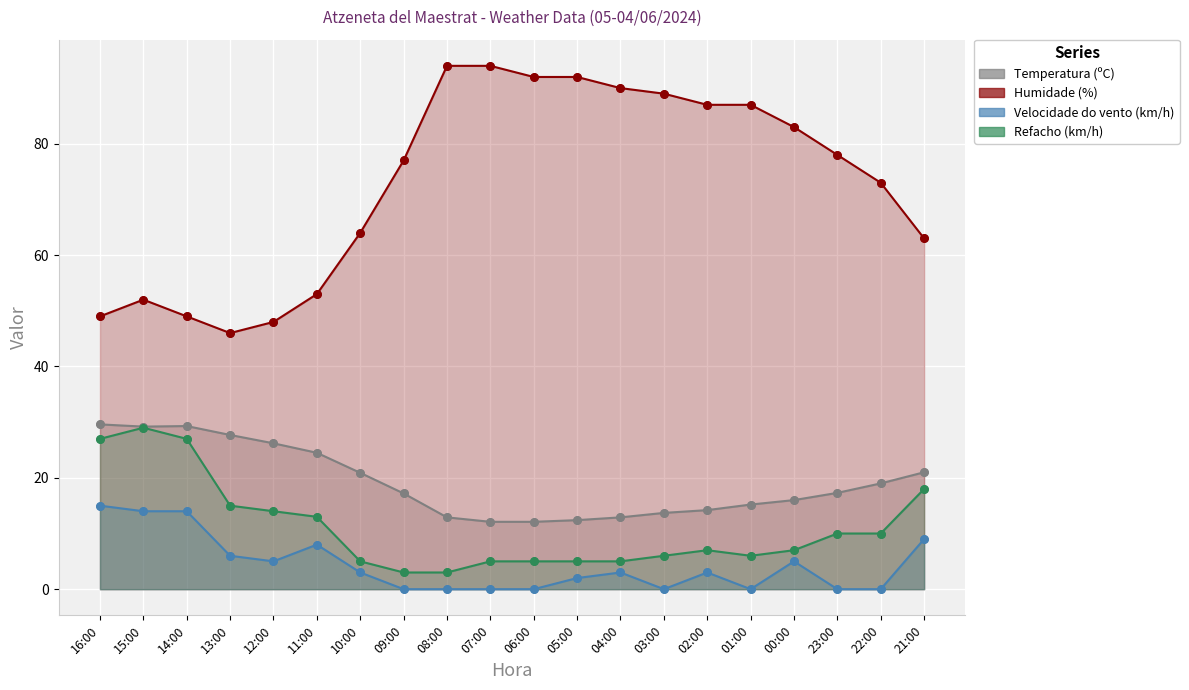

Which series has the widest spread of Y values?

Humidade (%)